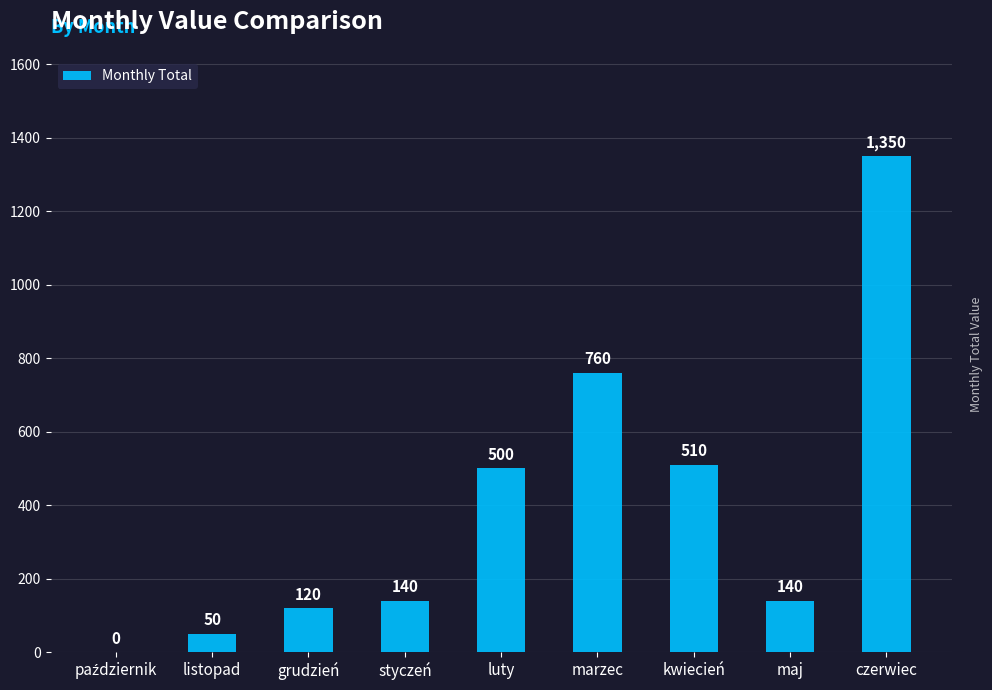

Reading left to right, transcribe all the data shown in this chart.

0	50	120	140	500	760	510	140	1350